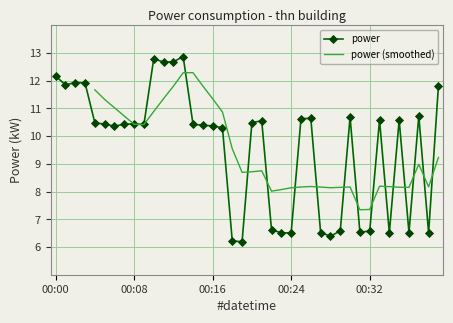

Read the value at 00:16.

10.4